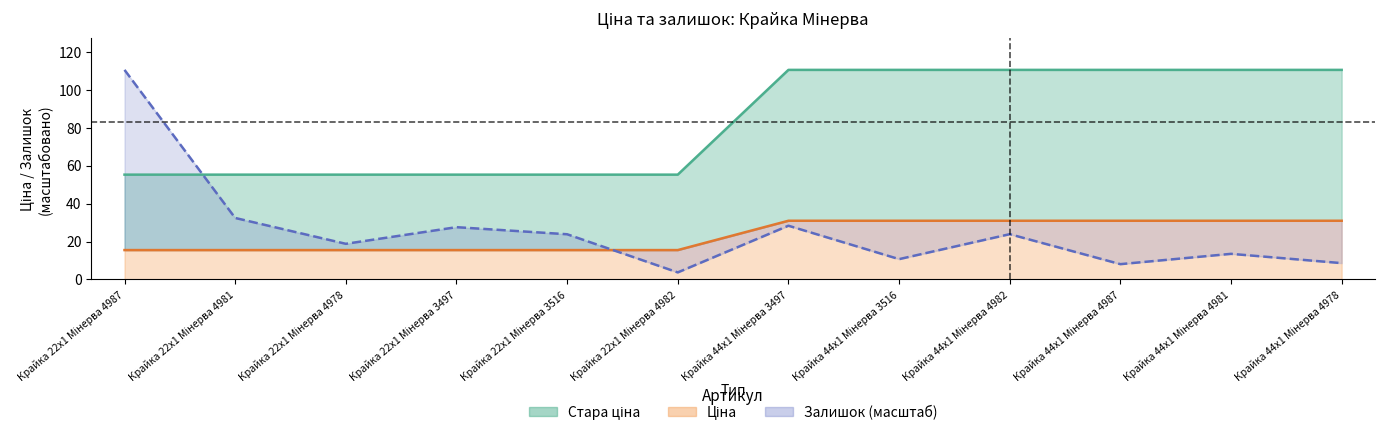

Rank the categories by Залишок (масштаб) value from lowest to highest.

Крайка 22x1 Мінерва 4982, Крайка 44x1 Мінерва 4987, Крайка 44x1 Мінерва 4978, Крайка 44x1 Мінерва 3516, Крайка 44x1 Мінерва 4981, Крайка 22x1 Мінерва 4978, Крайка 22x1 Мінерва 3516, Крайка 44x1 Мінерва 4982, Крайка 22x1 Мінерва 3497, Крайка 44x1 Мінерва 3497, Крайка 22x1 Мінерва 4981, Крайка 22x1 Мінерва 4987